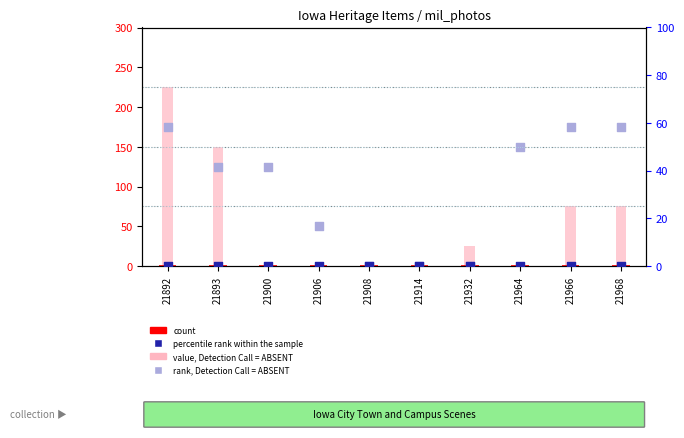

Which series has the widest spread of Y values?

value, Detection Call = ABSENT